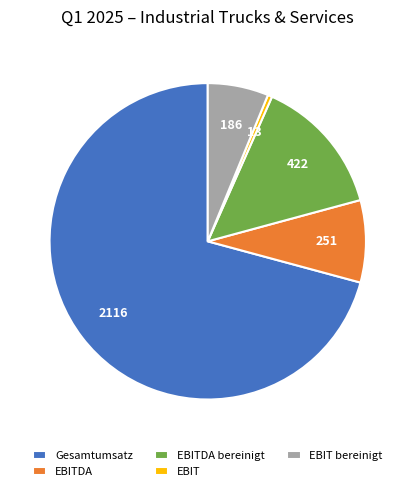

Does any single category account for the majority?

Yes